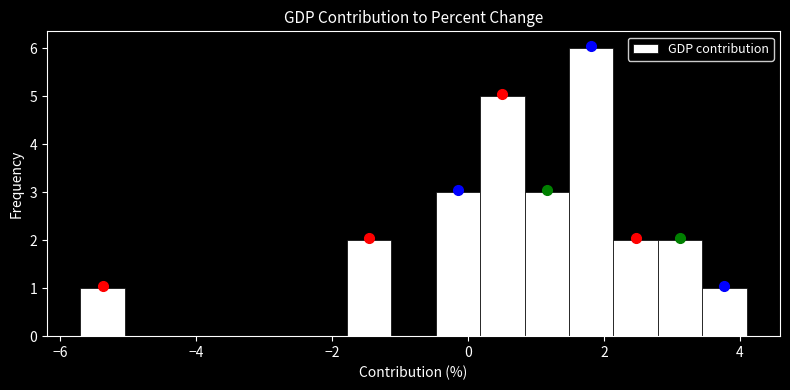

Read against the x-axis, roughly where is the centre of the tallest bar?

1.8